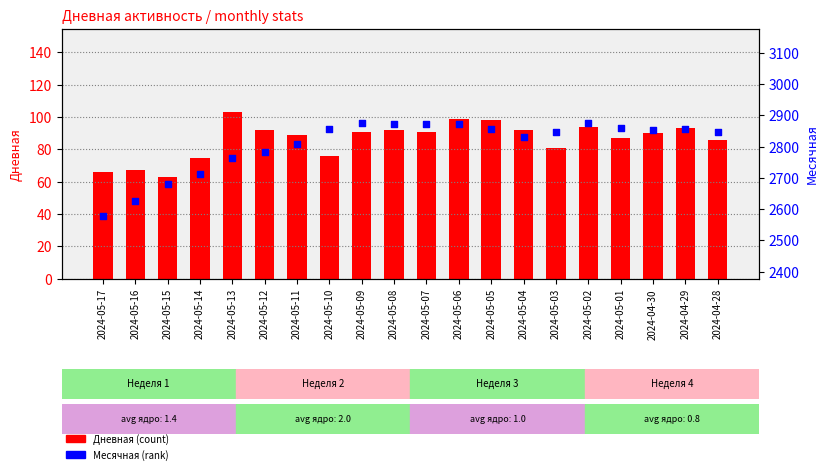

Which series has the largest total across all categories?

Месячная